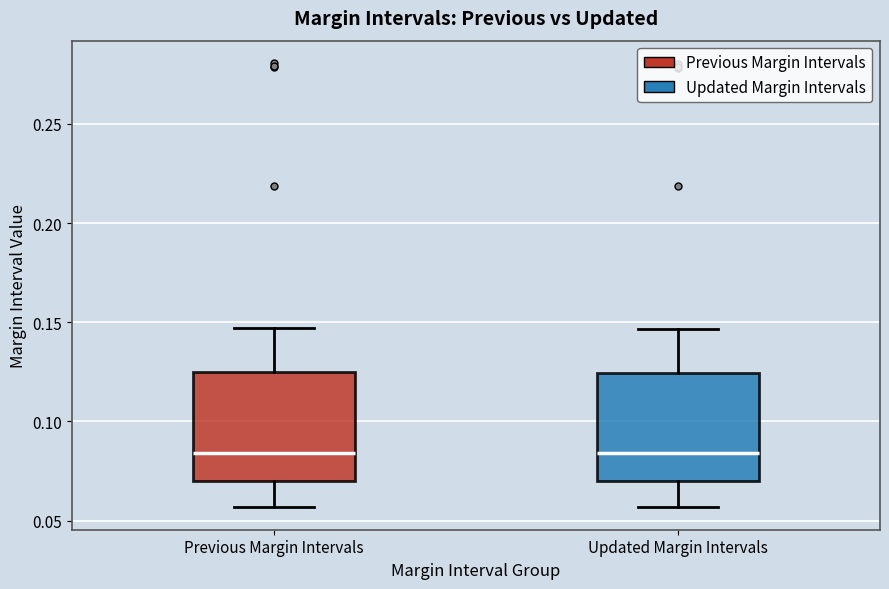

Reading left to right, read every box against the y-axis: the position of its median line, the range the box covers, and the ends of its whiskers. The values are not printed on the chart, so give them approximately, as read against the axis.

Previous Margin Intervals: median 0.085, box 0.070 to 0.125, whiskers 0.055 to 0.145
Updated Margin Intervals: median 0.085, box 0.070 to 0.125, whiskers 0.055 to 0.145